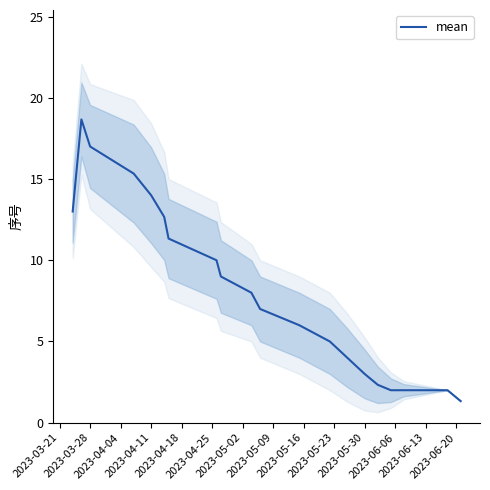

What is the minimum value for mean?

1.3